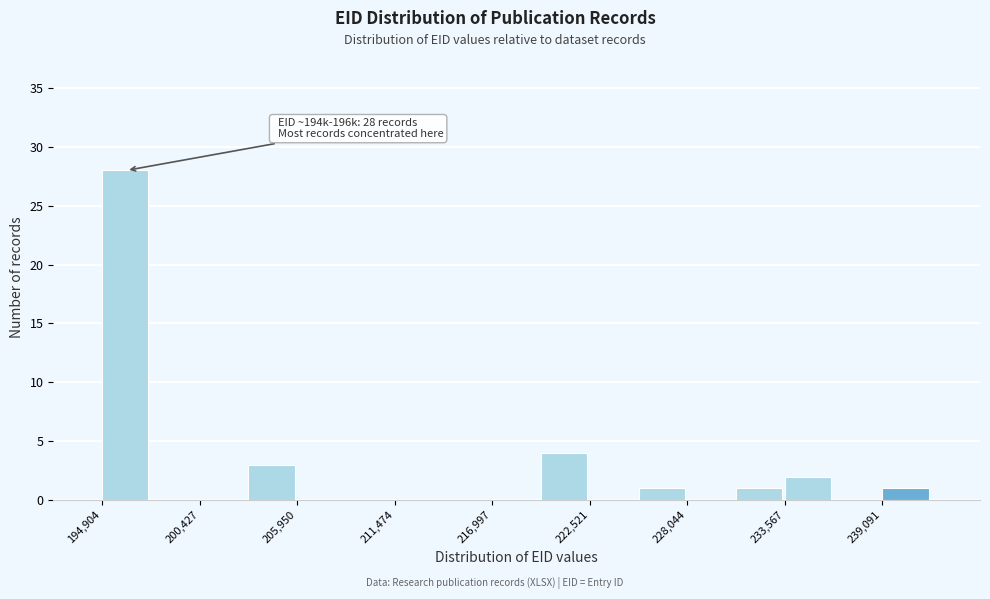

Around what value on the x-axis is the tallest bar? Give the approximate position of its centre, as read against the axis.

196000